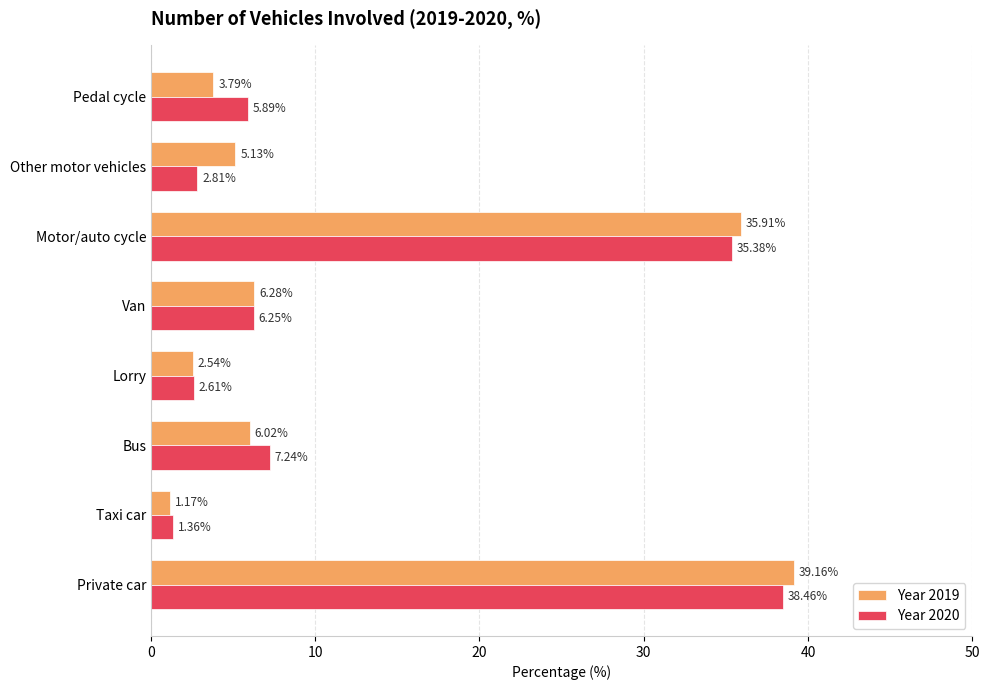

Which category has the lowest value across all series?

Taxi car